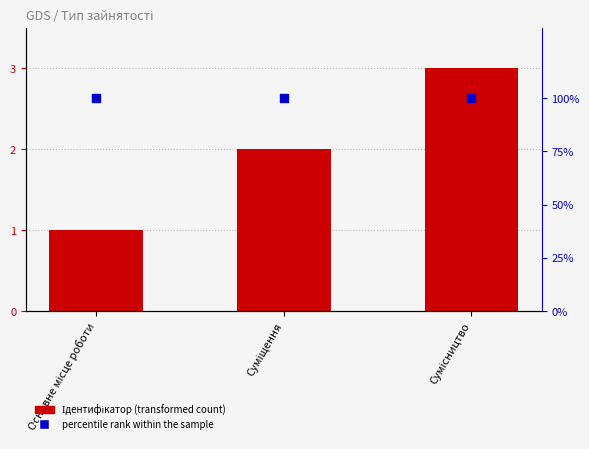

At which category is the sum across all series the highest?

Сумісництво